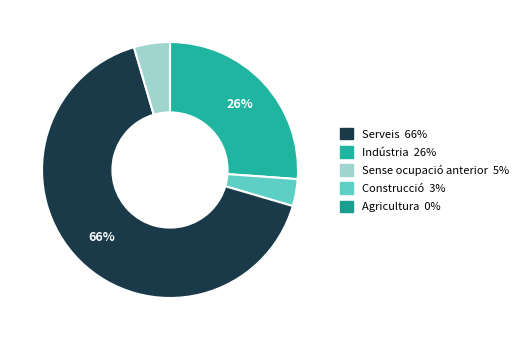

Is there a majority slice in this chart?

Yes